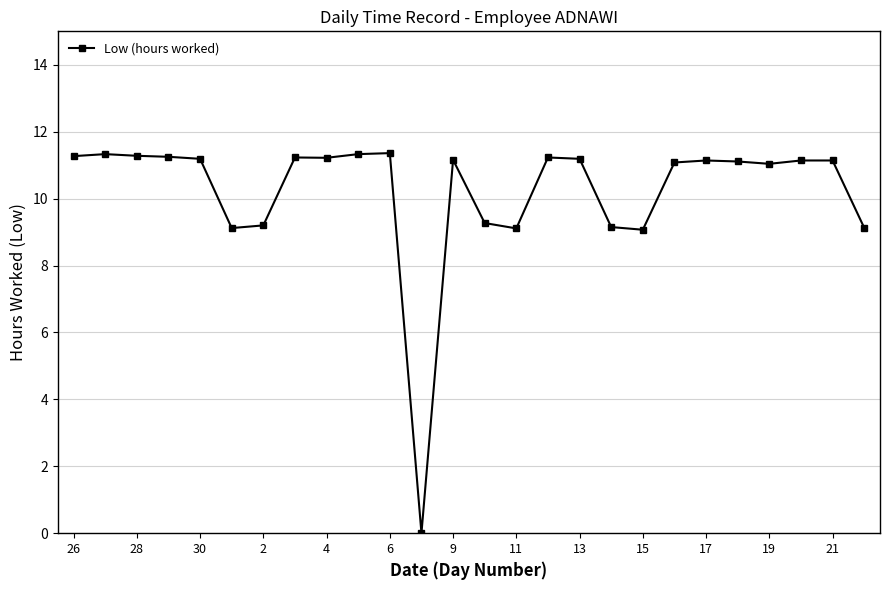

True or false: there are more than 1 points higher than both neighbors.

True